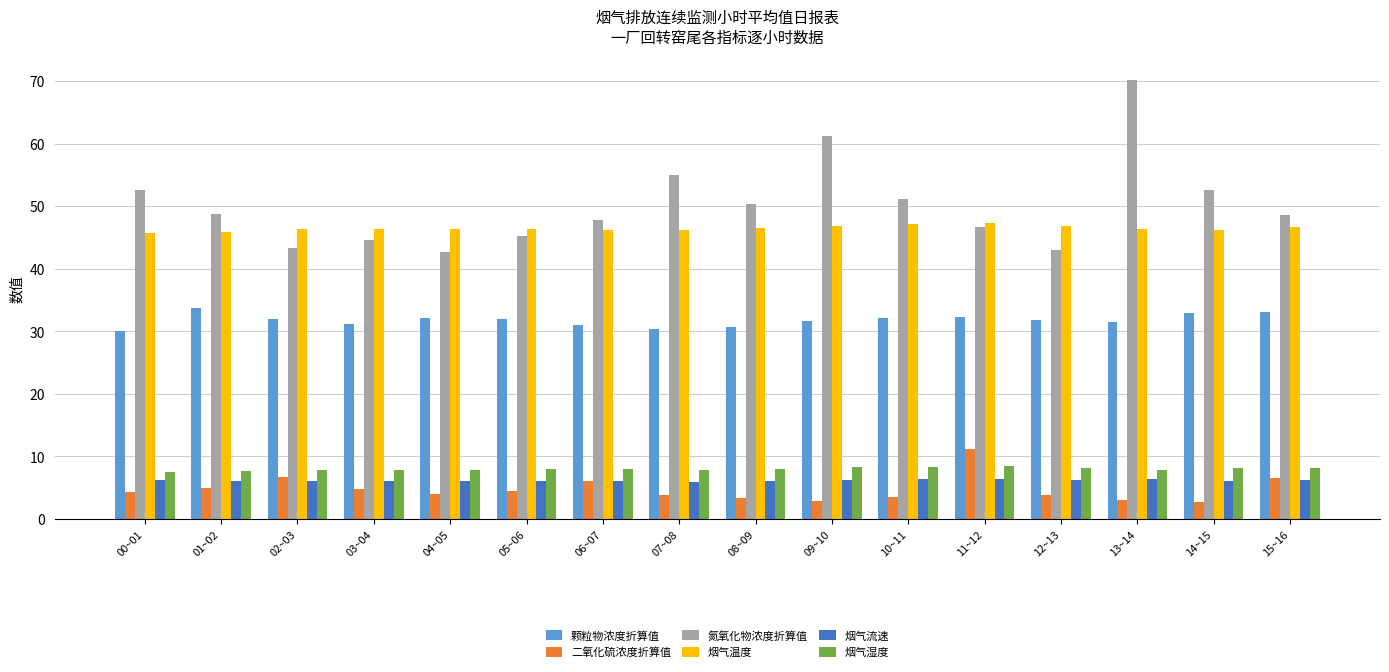

Rank the series at 00~01 from highest to lowest value.

氮氧化物浓度折算值, 烟气温度, 颗粒物浓度折算值, 烟气湿度, 烟气流速, 二氧化硫浓度折算值